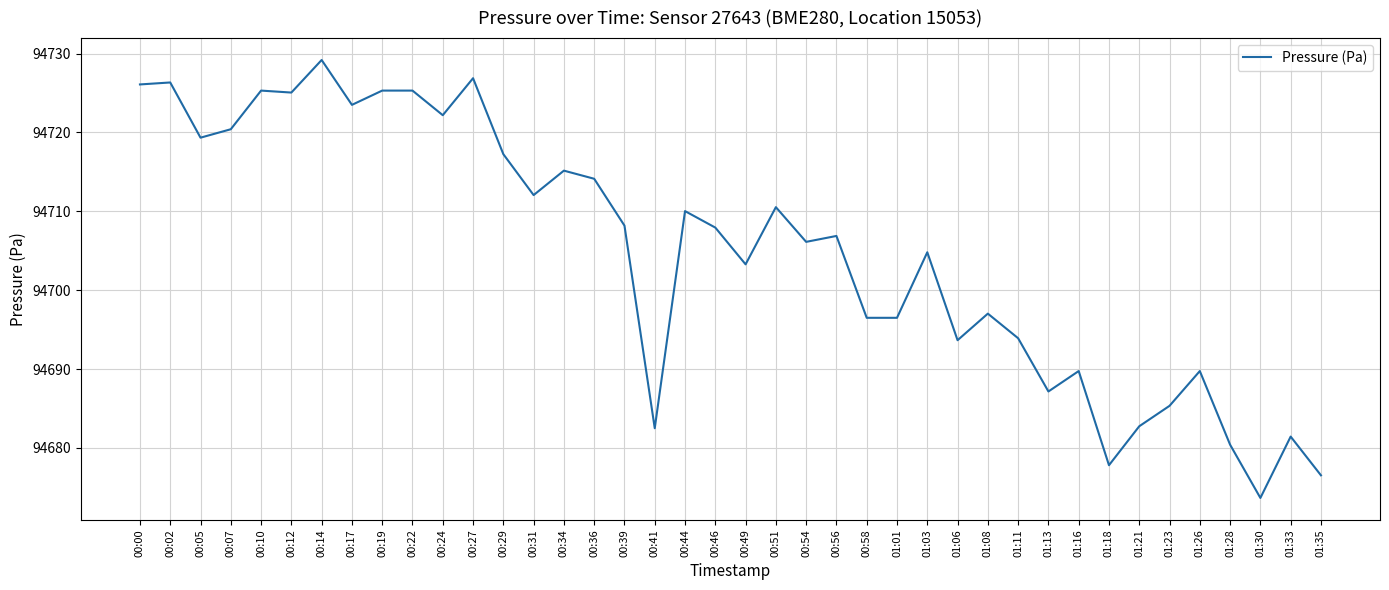

The value at 01:06 is 94693.7. True or false?

True